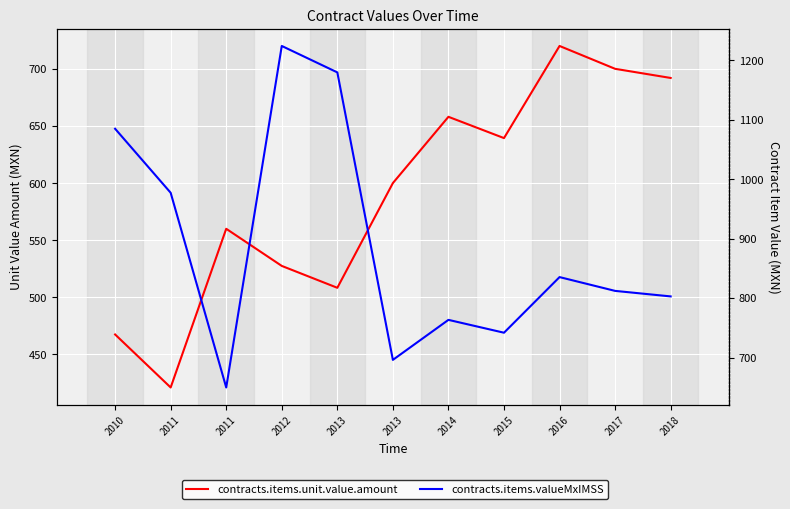

Where is the first local maximum for contracts.items.valueMxIMSS?

2012